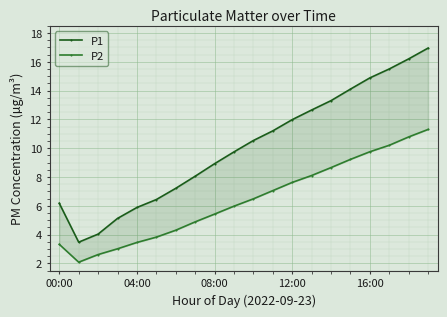

At which category is the sum across all series the highest?

19